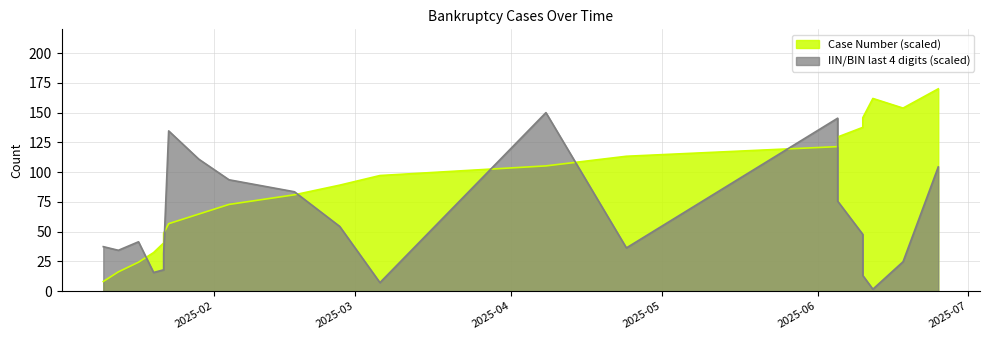

How many data points does each series have?

21